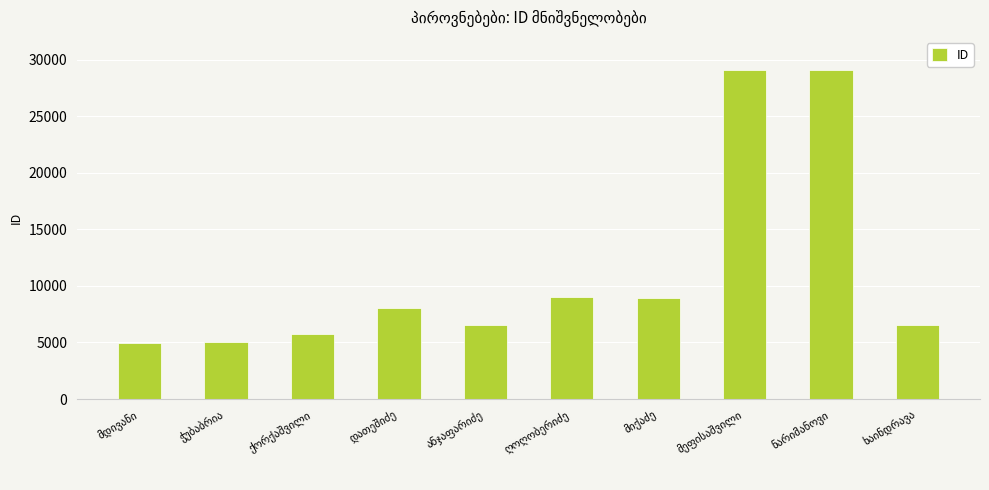

What is the value of the 3rd bar from the left?

5743